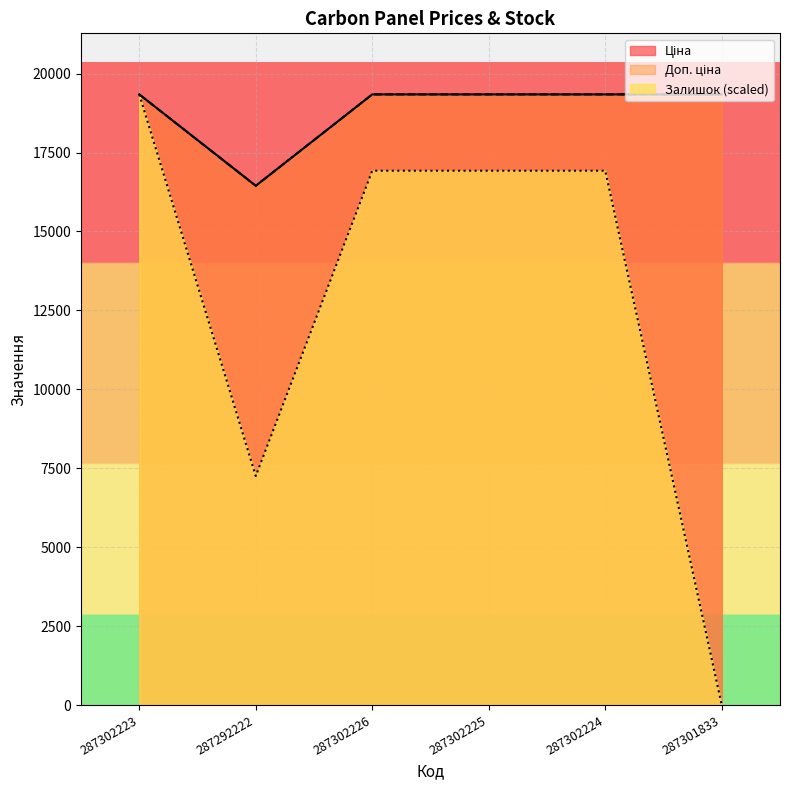

What is the label of the 6th point from the left?

287301833